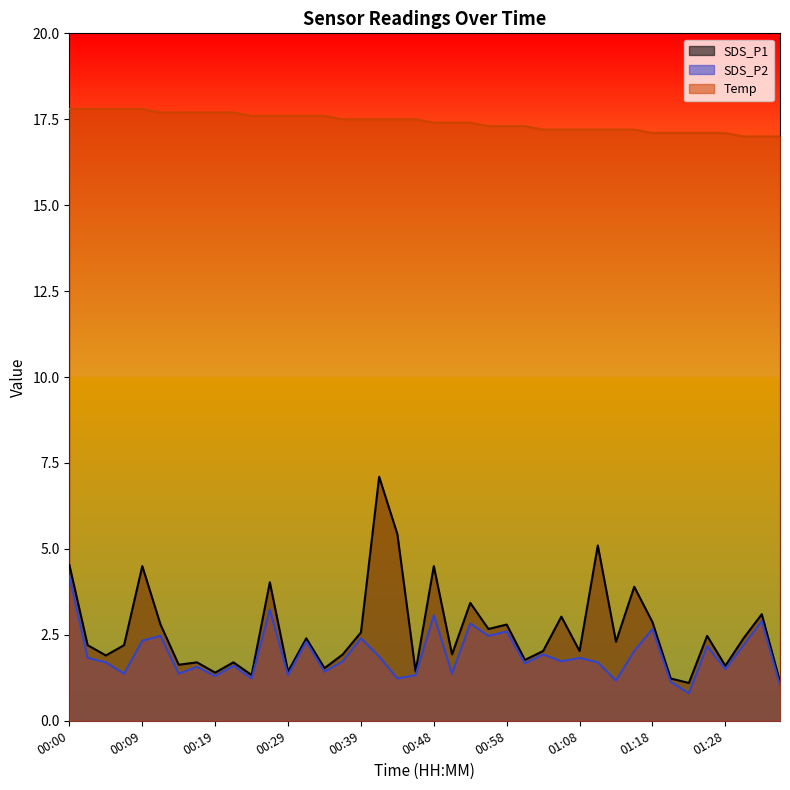

Rank the categories by SDS_P2 value from highest to lowest.

00:00, 00:27, 00:48, 01:32, 00:53, 01:18, 00:58, 00:12, 00:56, 00:39, 00:09, 00:31, 01:30, 01:25, 01:15, 01:03, 00:41, 00:02, 01:08, 00:36, 01:05, 00:05, 01:10, 01:01, 00:22, 00:17, 01:28, 00:34, 00:07, 00:14, 00:51, 00:29, 00:46, 00:19, 00:24, 00:44, 01:13, 01:20, 01:35, 01:23